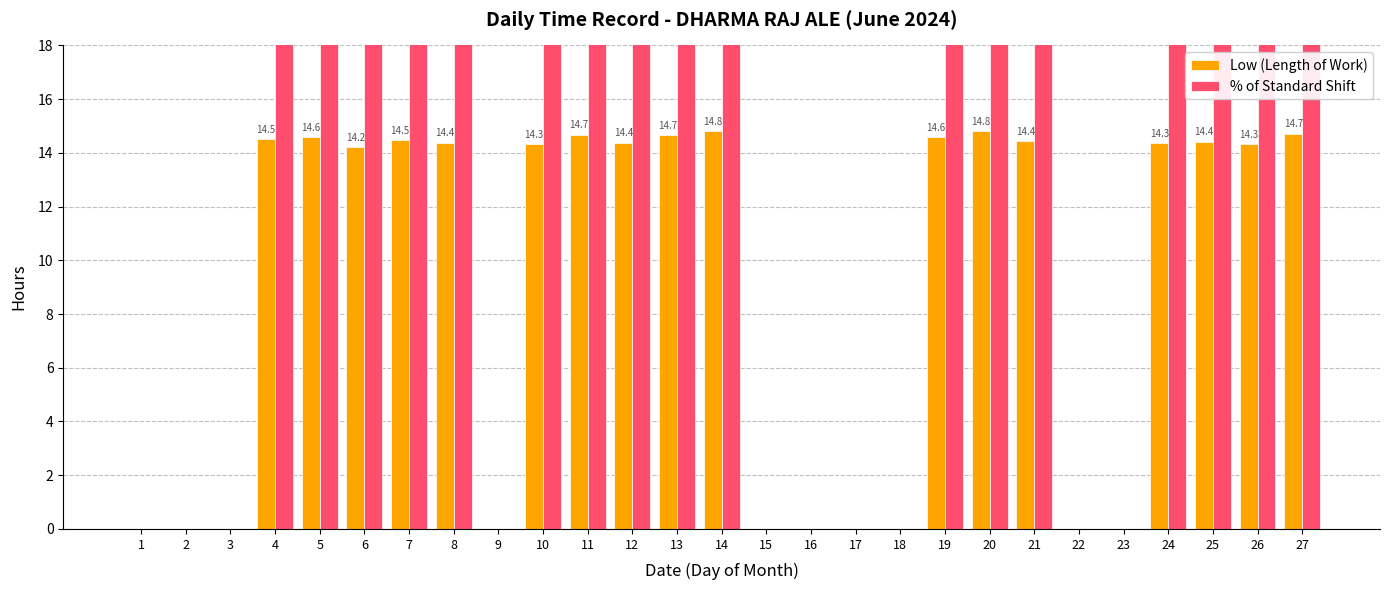

List the series in order of their peak value, highest first.

% of Standard Shift, Low (Length of Work)